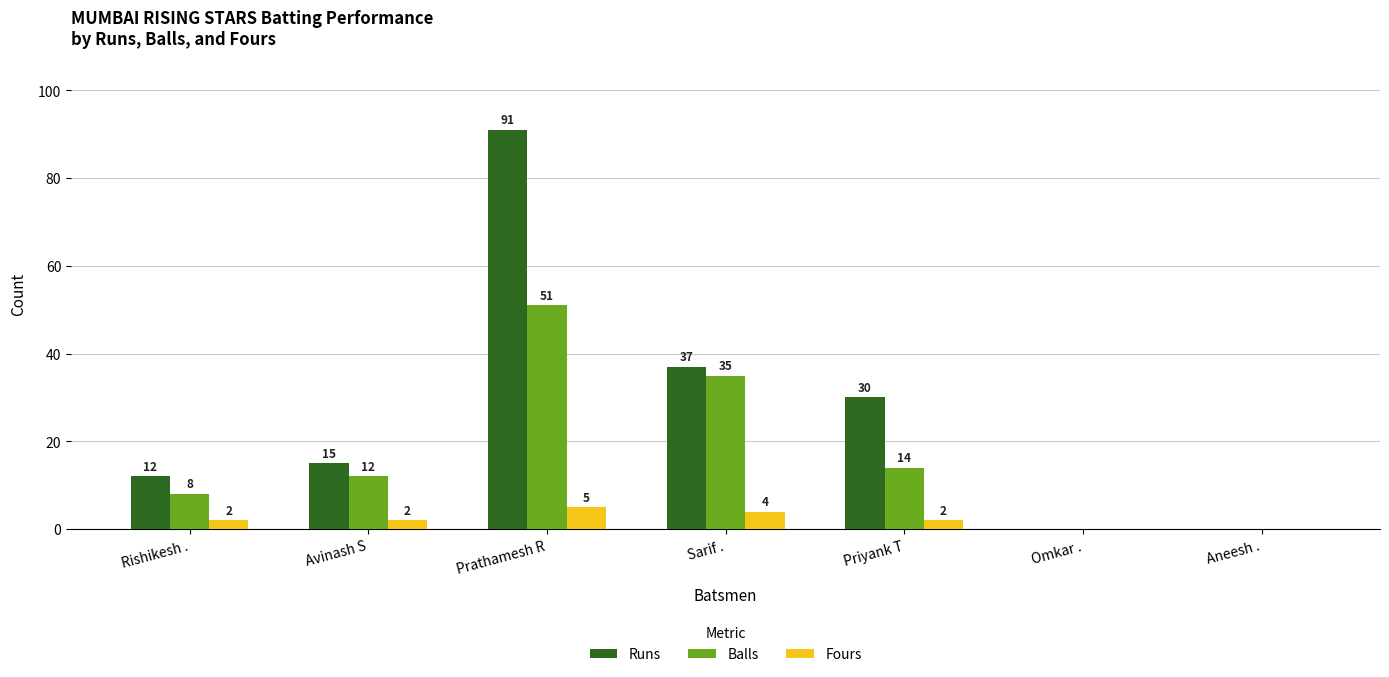

What are all the series names shown in the legend?

Runs, Balls, Fours